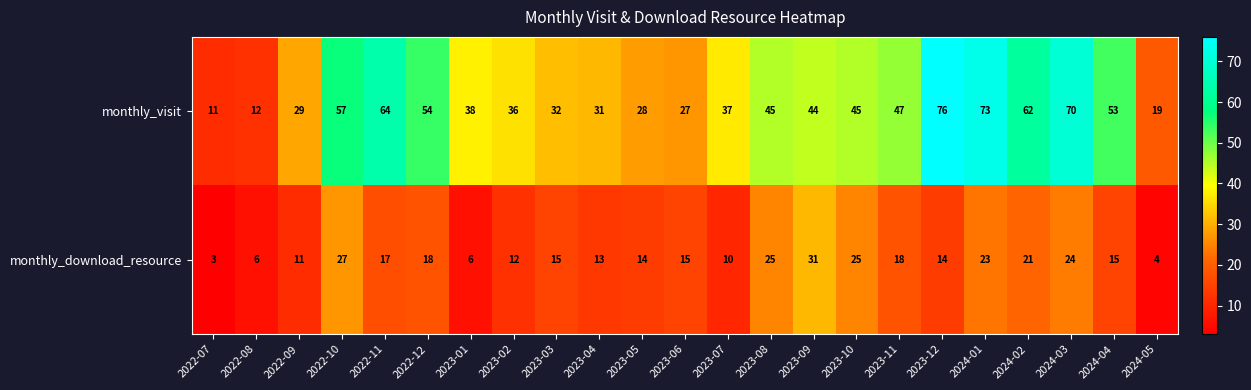

At which category is the sum across all series the highest?

2024-01